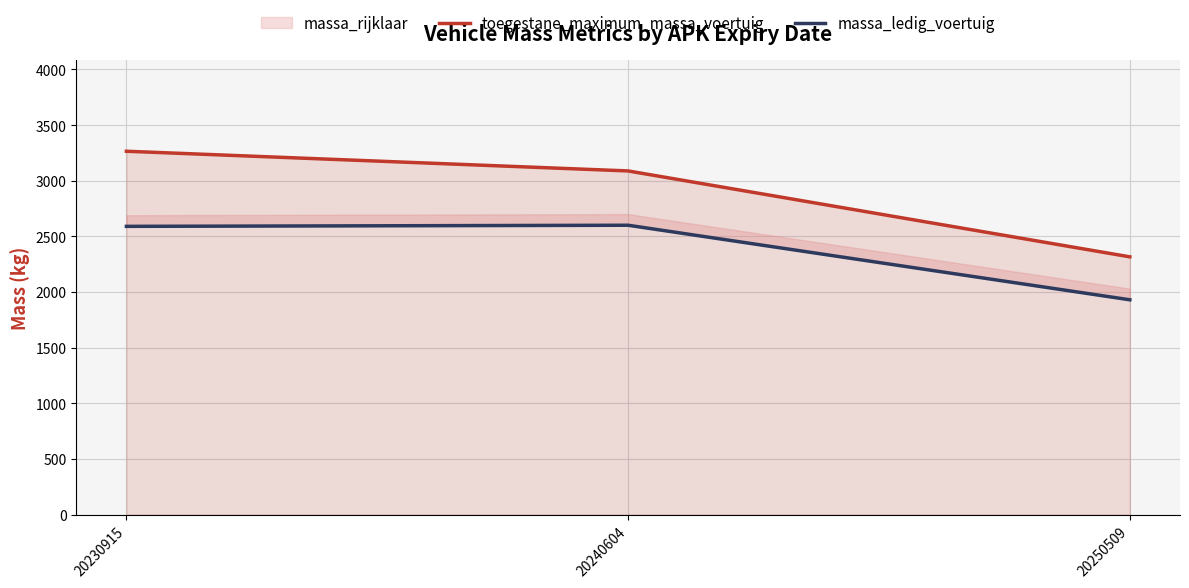

What is the value of the toegestane_maximum_massa_voertuig point at the 1st from the left?

3265